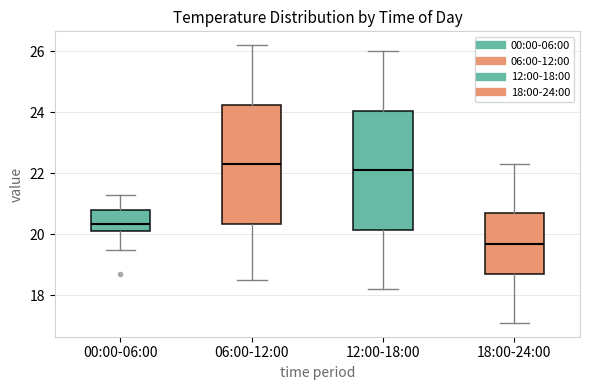

Which box's median line is the lowest?

18:00-24:00